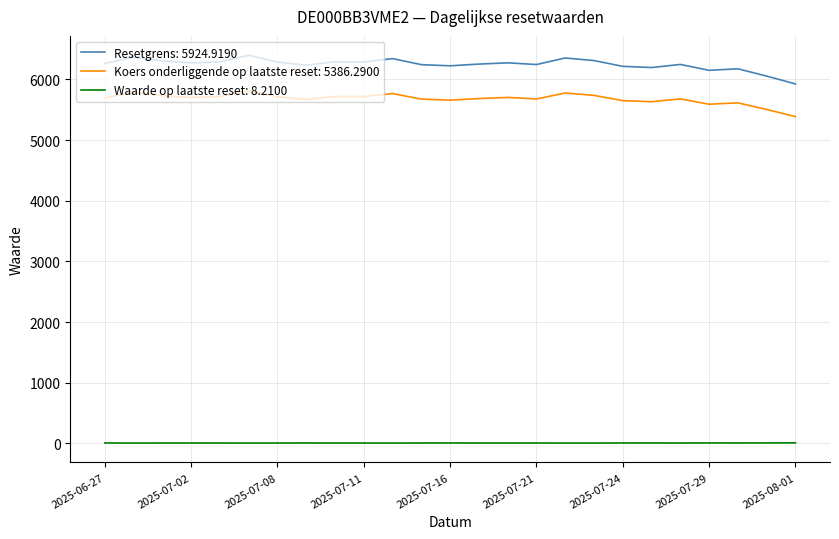

Which series has the largest range (max minus min)?

Resetgrens: 5924.9190